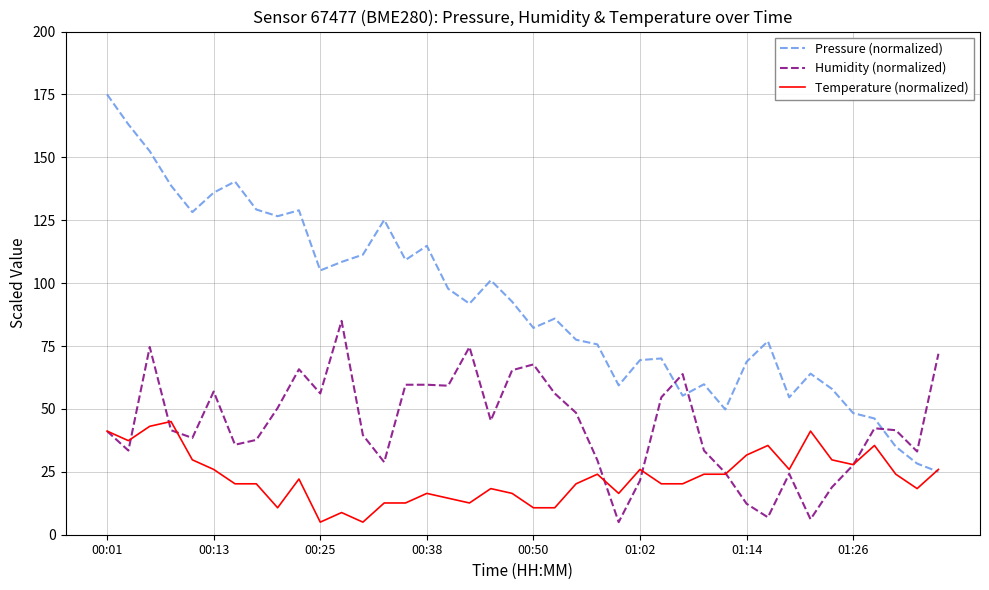

Which series has the largest total across all categories?

Pressure (normalized)